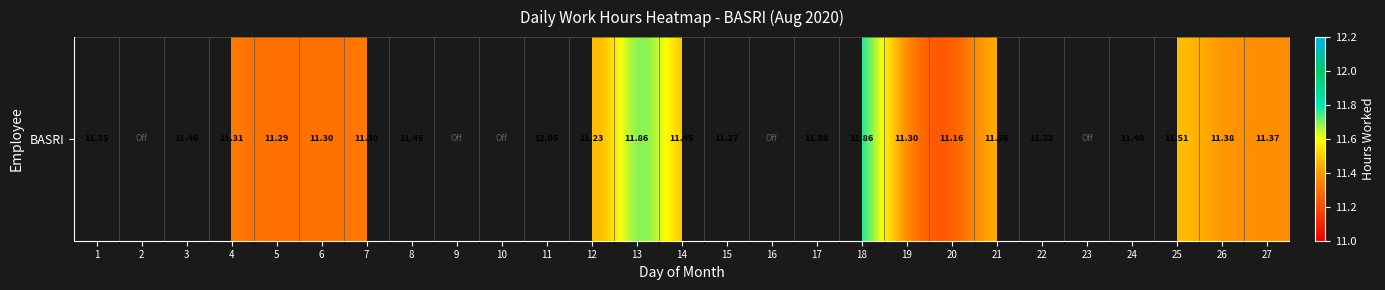

Count the number of categories in the chart.

27